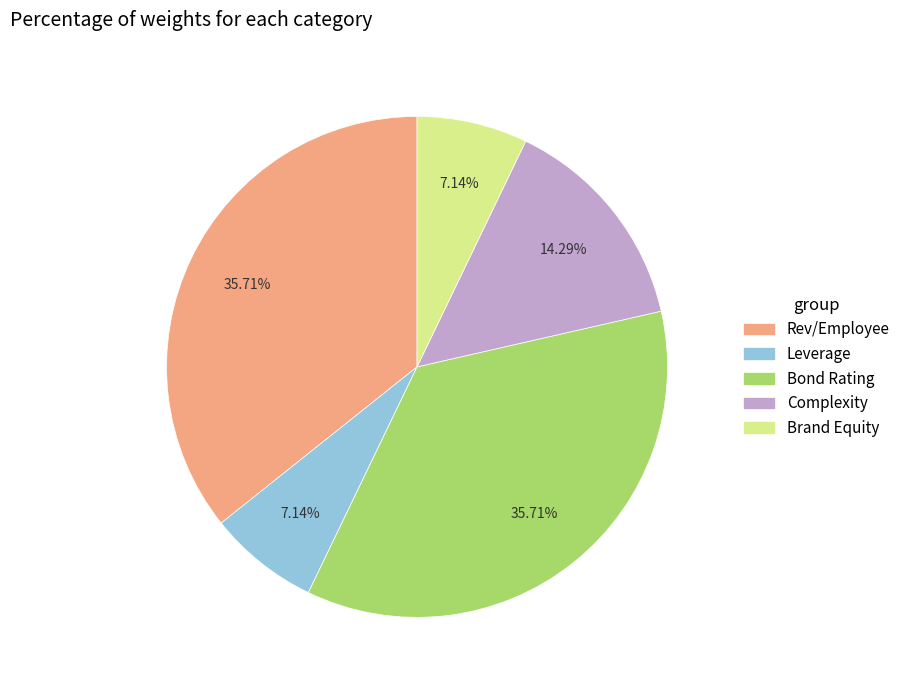

How many slices are in this pie chart?

5